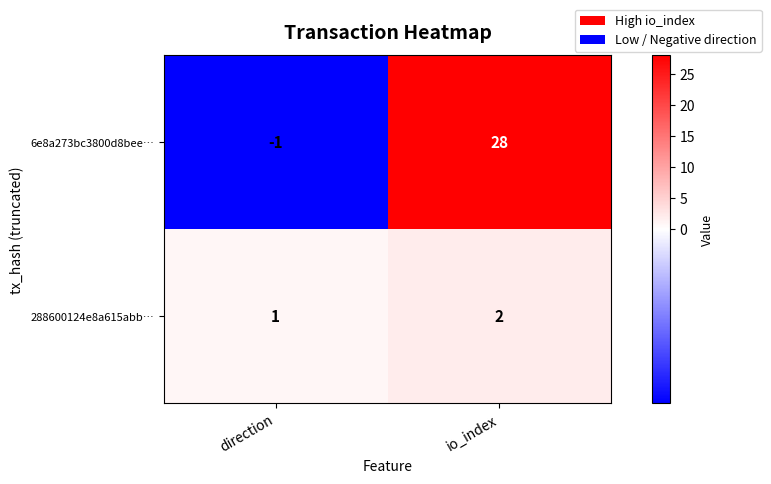

Which series has the largest range (max minus min)?

6e8a273bc3800d8bee…